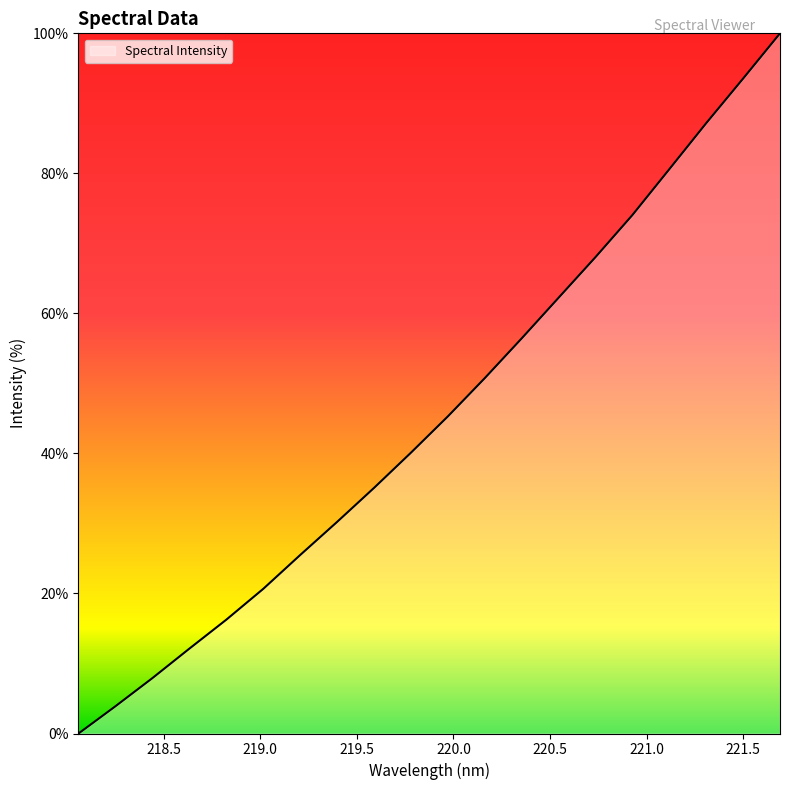

Reading left to right, transcribe all the data shown in this chart.

0.0	3.9	7.9	12.1	16.3	20.7	25.5	30.2	35.1	40.1	45.3	50.8	56.4	62.2	68.0	74.0	80.6	87.2	93.5	100.0